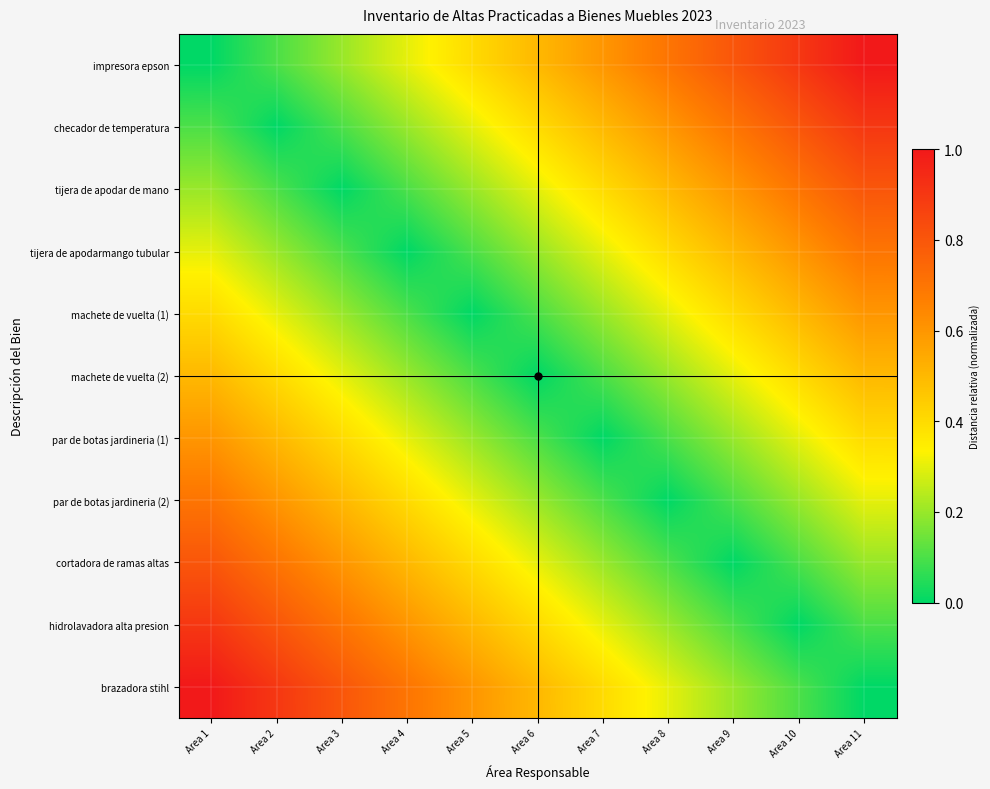

Which category has the highest value across all series?

Area 11